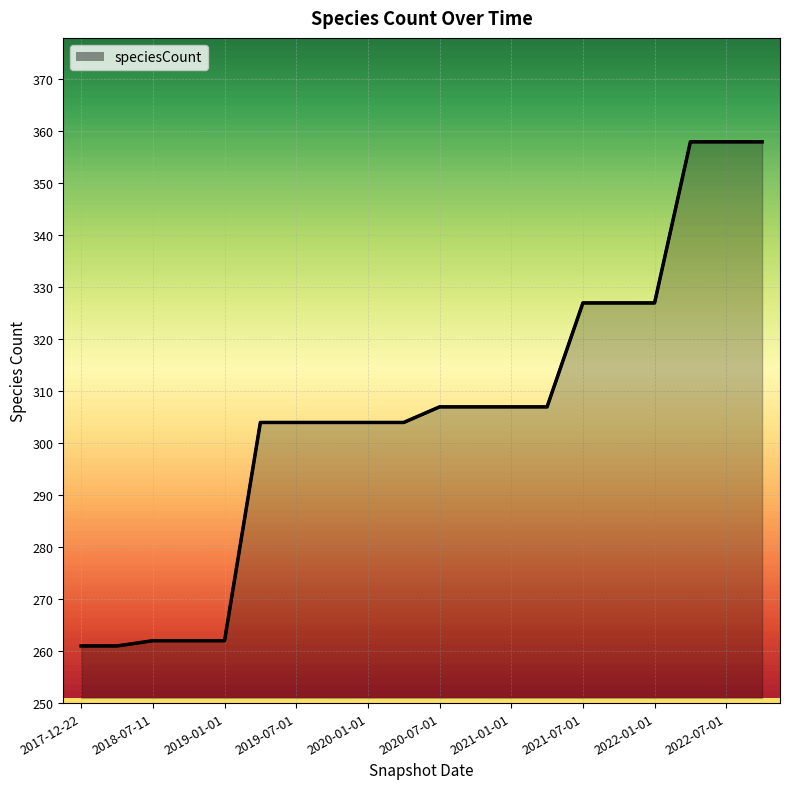

Read the value at 2017-12-22.

261